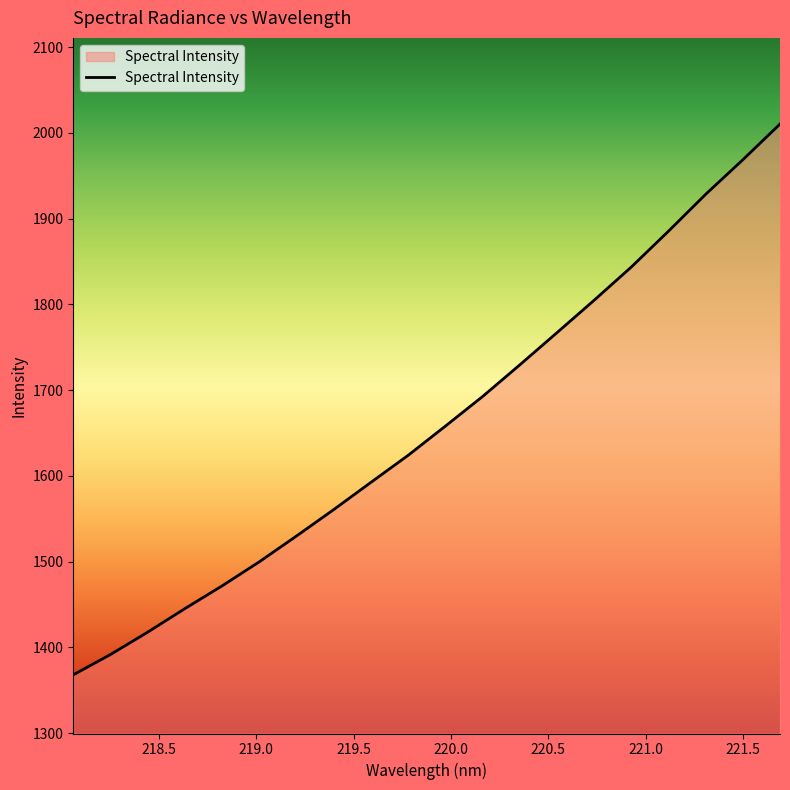

What is the maximum value shown in the chart?

2010.1